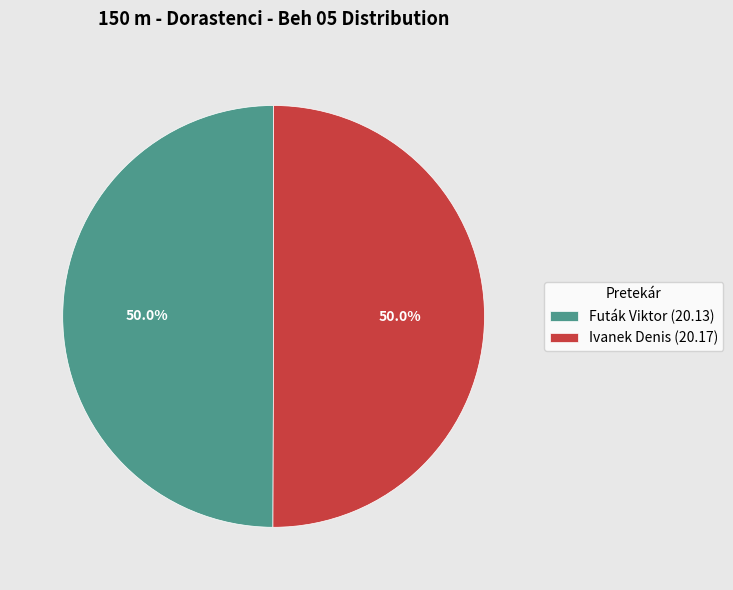

How many slices are in this pie chart?

2